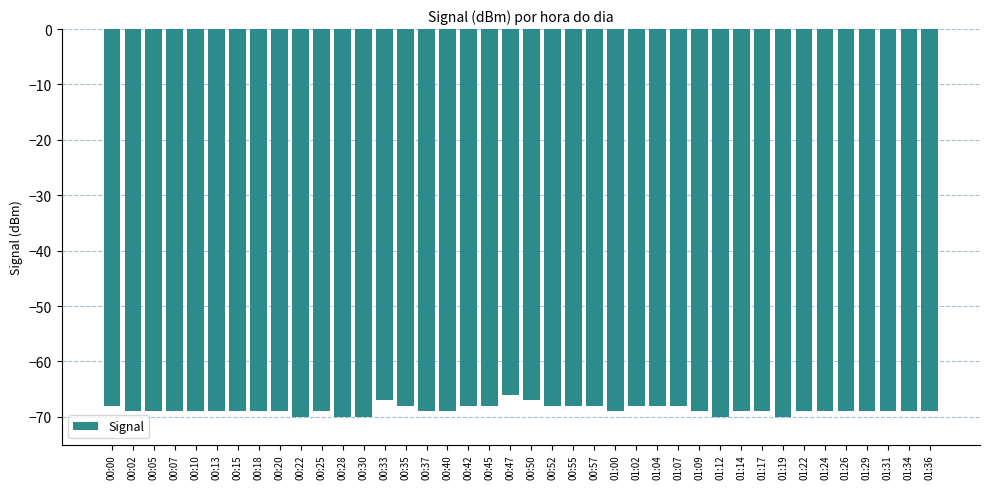

Which has a higher value, 00:00 or 00:28?

00:00